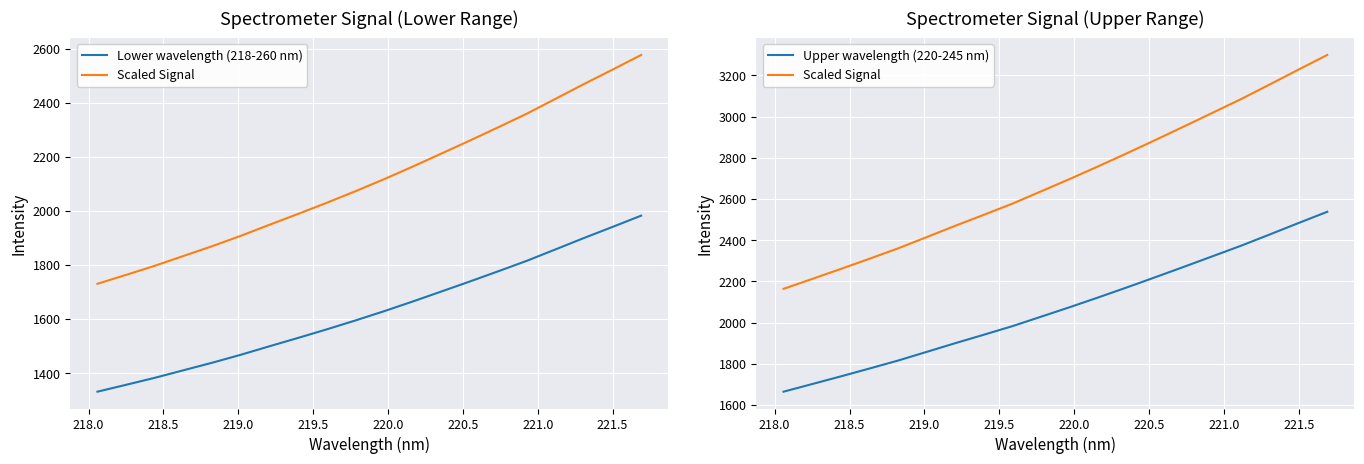

At how many categories does at least one series exceed 1618?

20